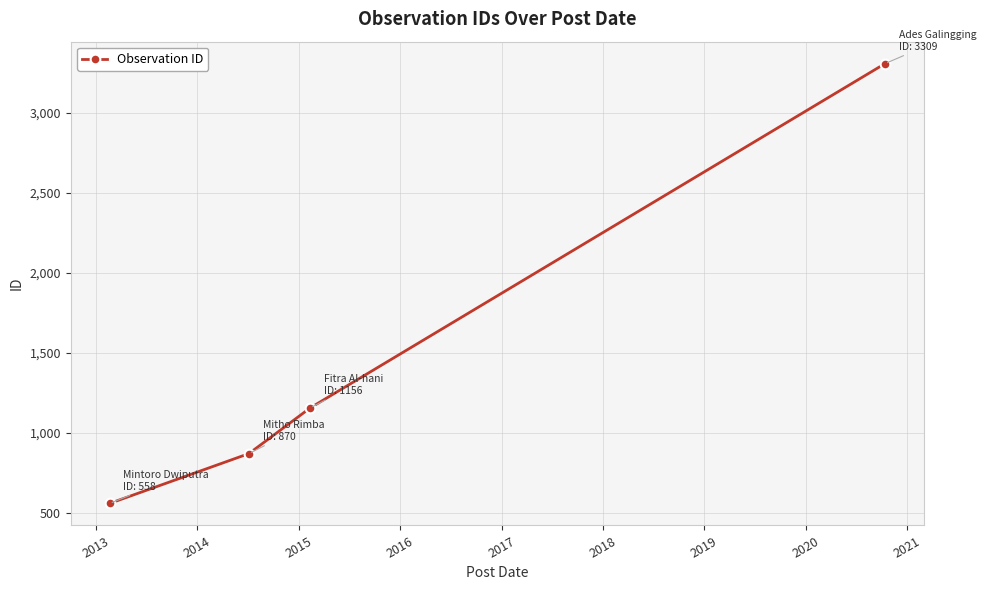

What is the difference between the maximum and minimum values?

2751